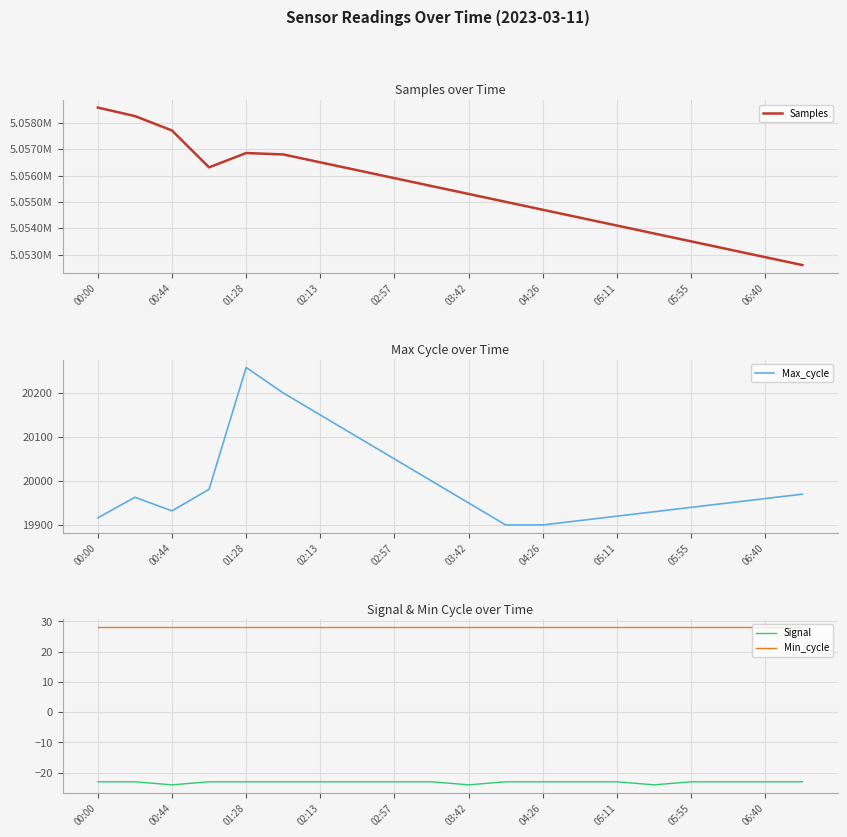

What is the difference between the second highest and minimum values in the Signal series?

1